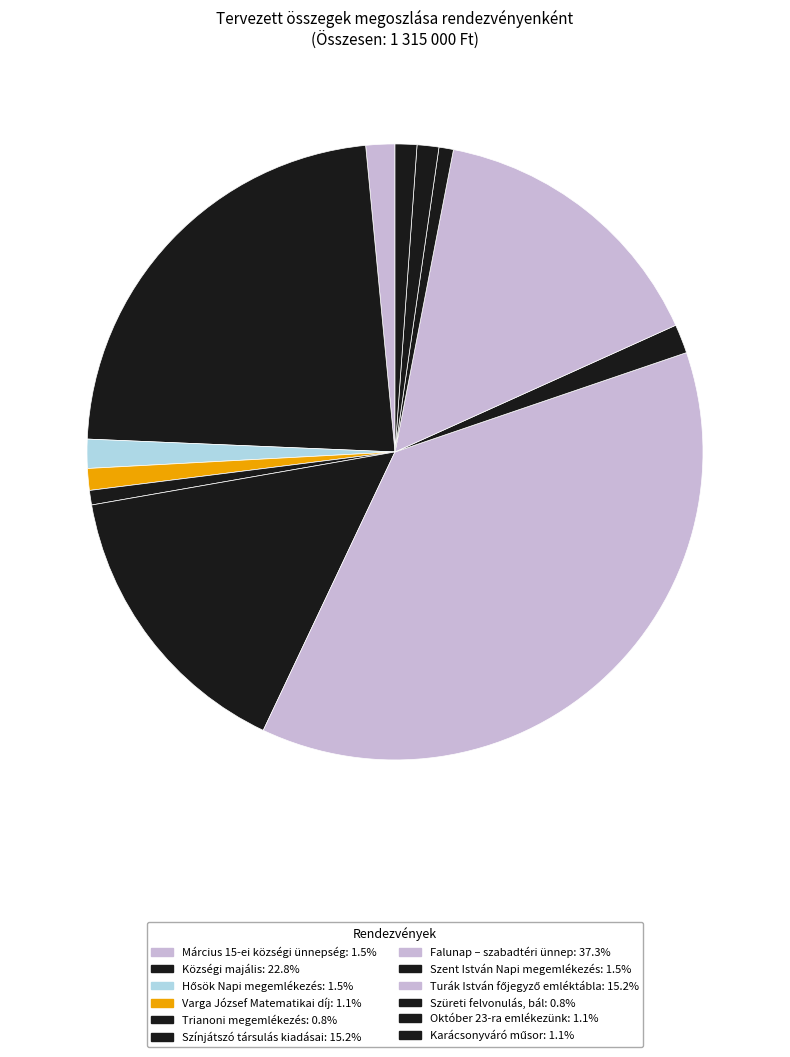

Between Október 23-ra emlékezünk and Szüreti felvonulás, bál, which is larger?

Október 23-ra emlékezünk